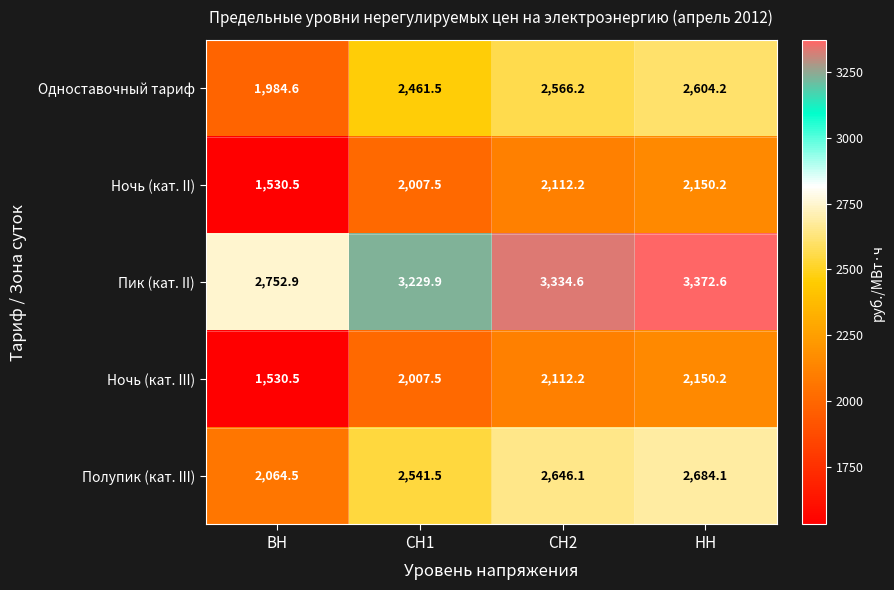

What is the greatest value displayed?

3372.6